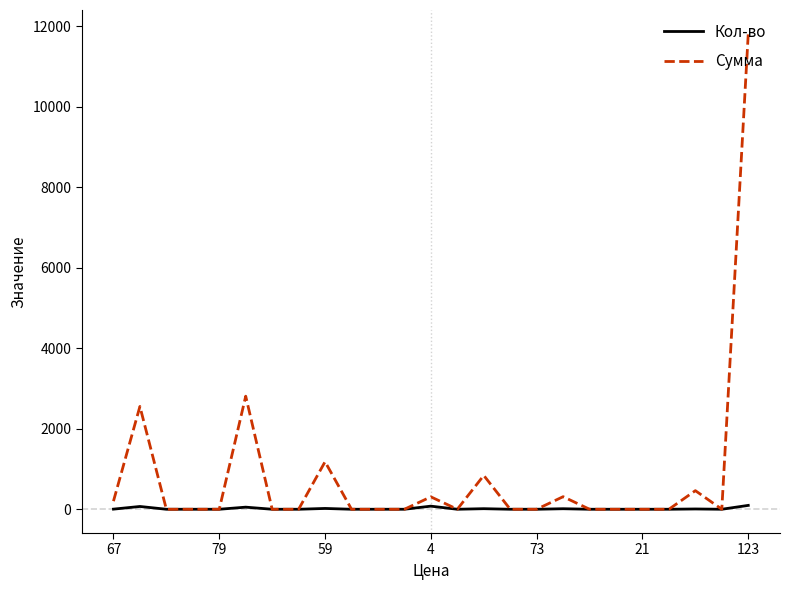

What is the difference between the second highest and minimum values in the Кол-во series?

77